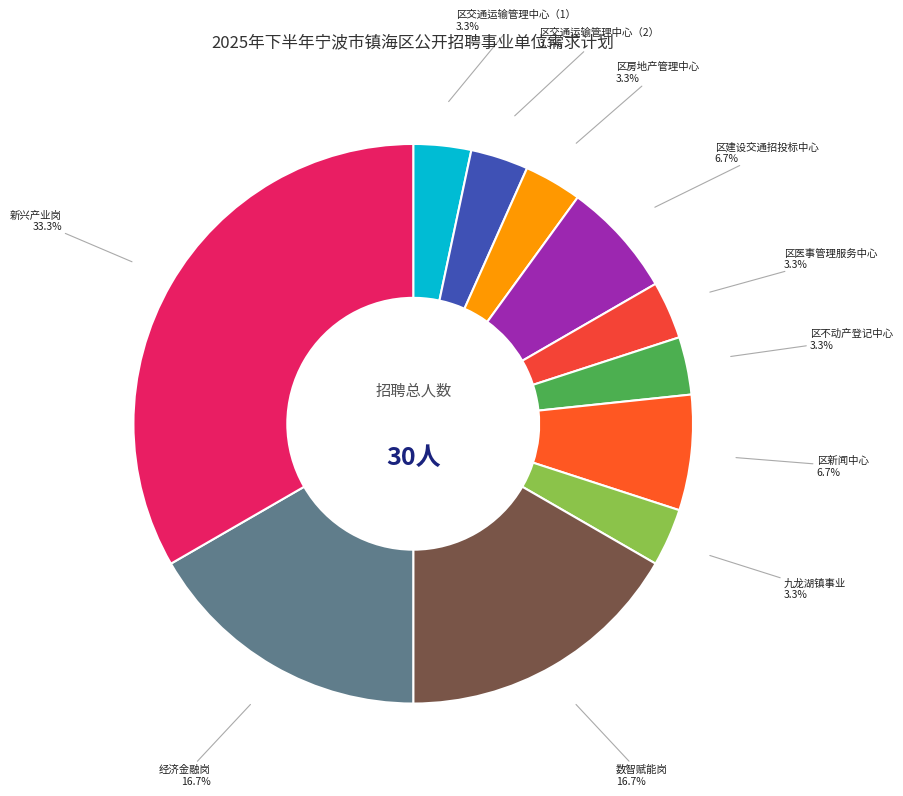

Count the number of slices in the pie.

11